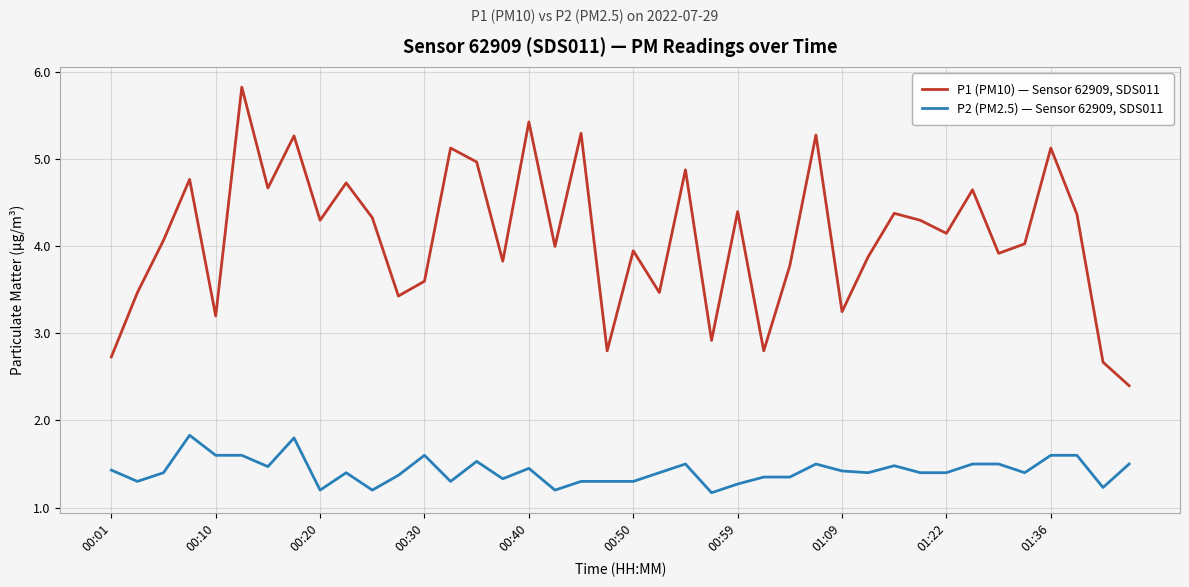

True or false: P2 (PM2.5) — Sensor 62909, SDS011 and P1 (PM10) — Sensor 62909, SDS011 intersect in this chart.

False